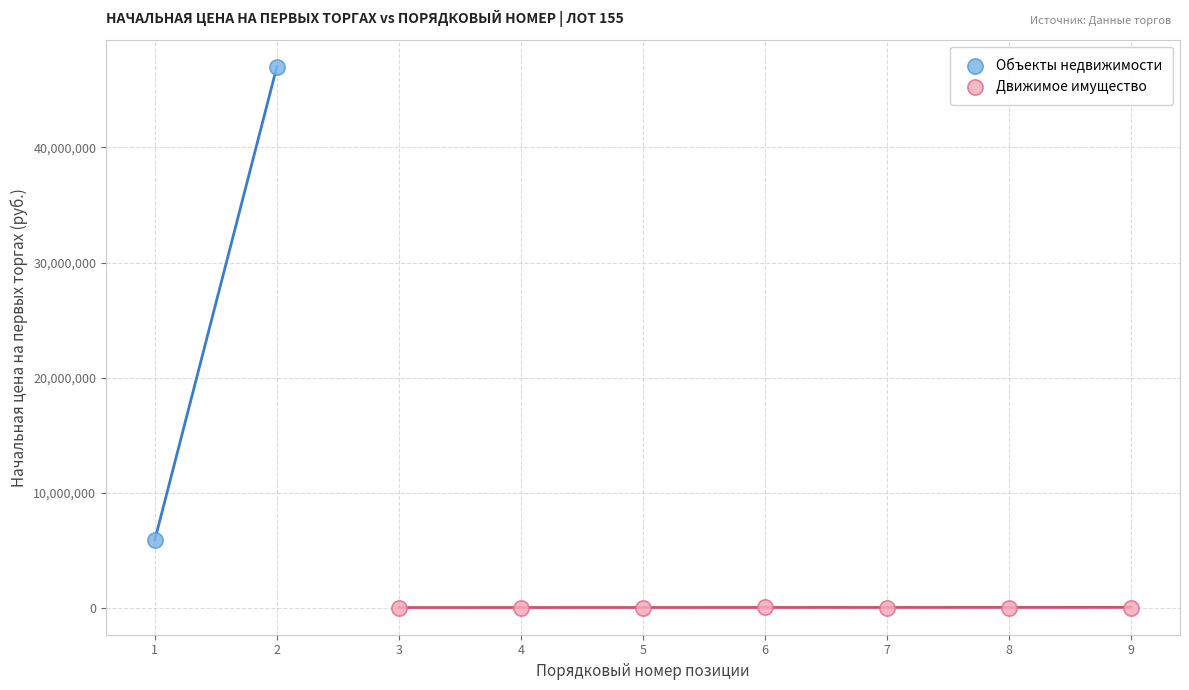

Which series reaches the maximum Y coordinate?

Объекты недвижимости